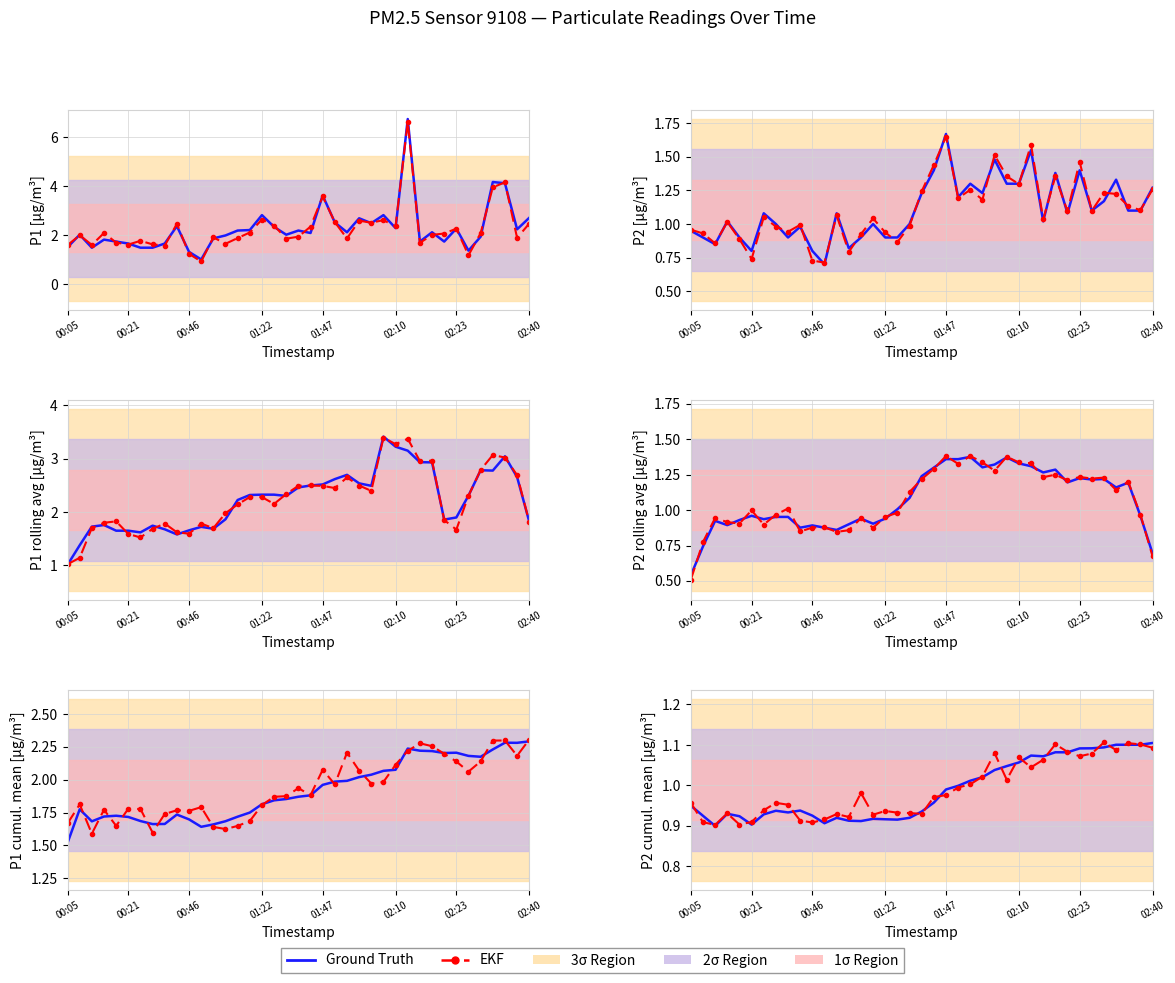

After their last crossing, which series has the higher values: Ground Truth or EKF?

Ground Truth